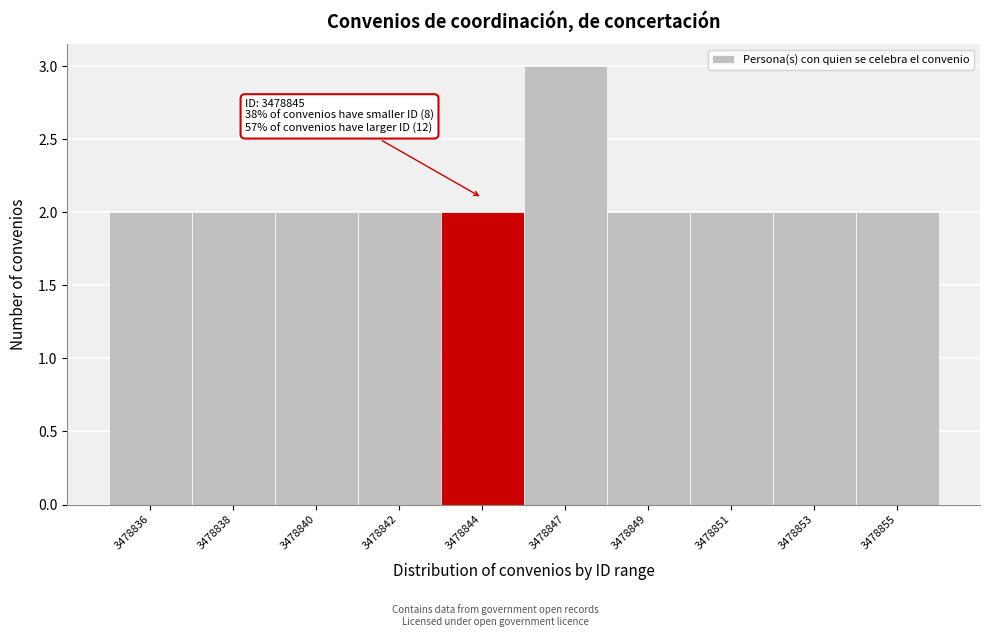

Reading right to left, what are all the values shown in this chart?

3478855=2	3478853=2	3478851=2	3478849=2	3478847=3	3478844=2	3478842=2	3478840=2	3478838=2	3478836=2